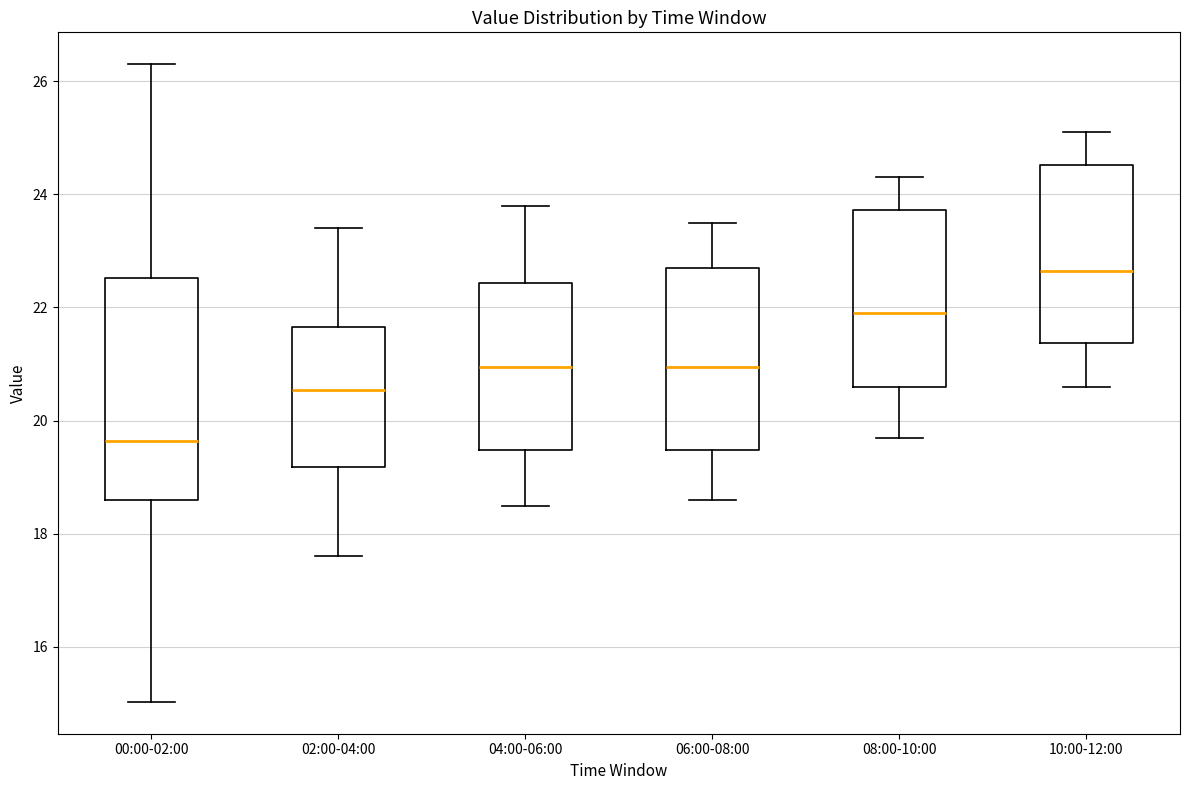

Comparing the boxes themselves (not the whiskers), which one is the tallest?

00:00-02:00